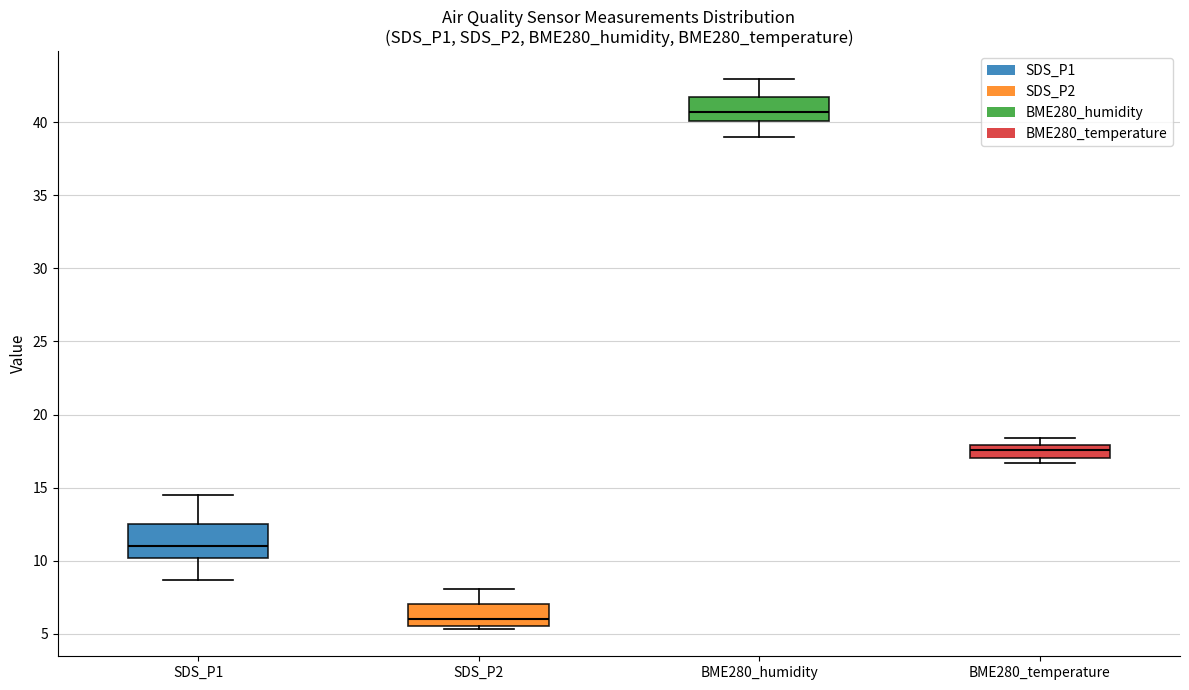

Comparing the boxes themselves (not the whiskers), which one is the tallest?

SDS_P1